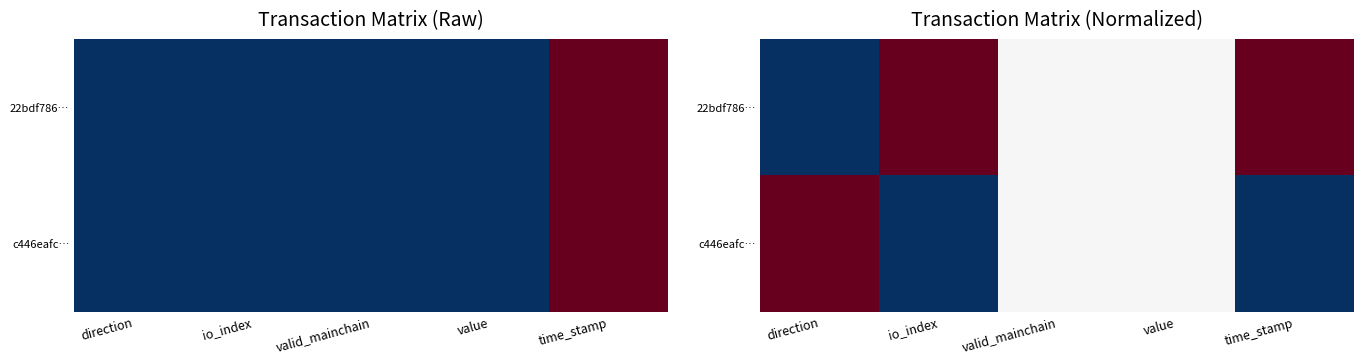

Which has a higher value, valid_mainchain or time_stamp?

time_stamp